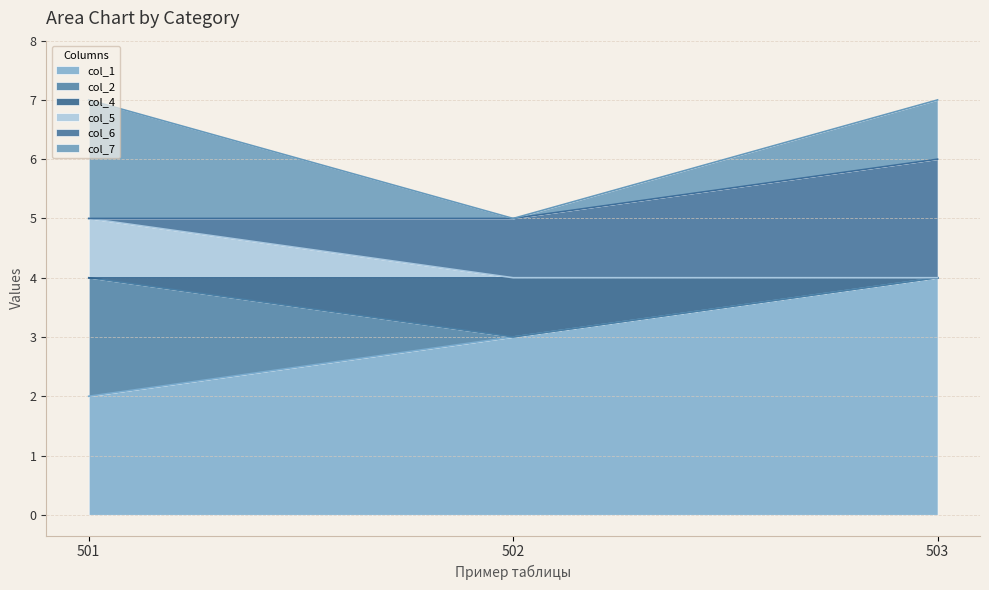

How many categories are shown in the chart?

3